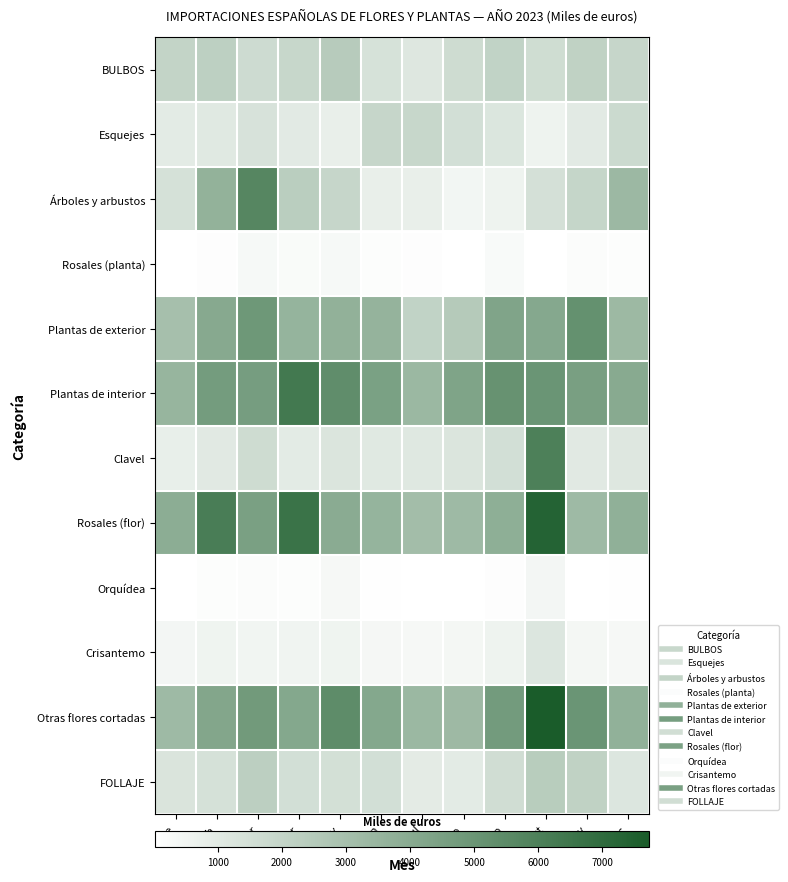

Between may and dic, which series saw the biggest shift?

Otras flores cortadas